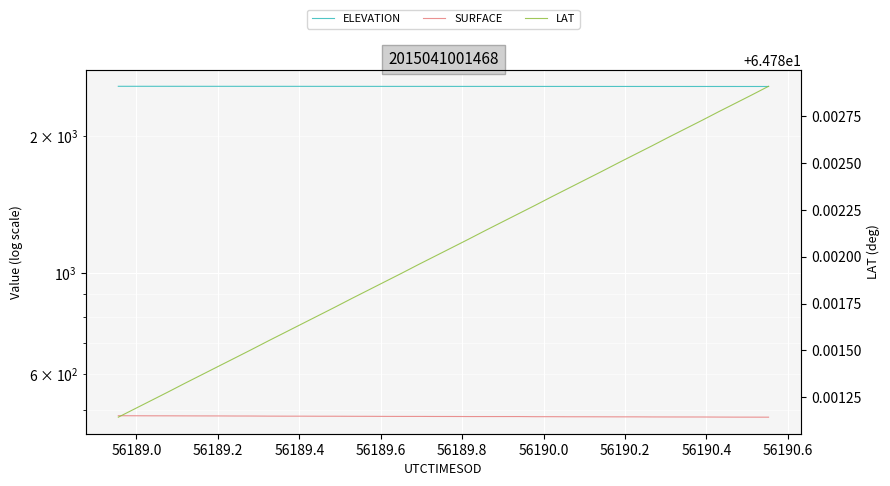

True or false: SURFACE and LAT cross at least once.

False